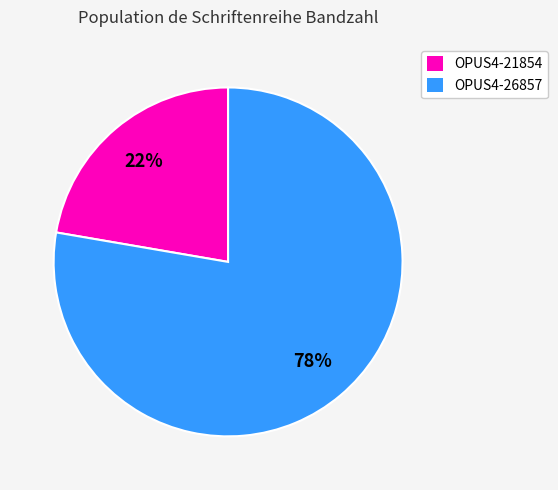

True or false: OPUS4-21854 accounts for 22% of the total.

True